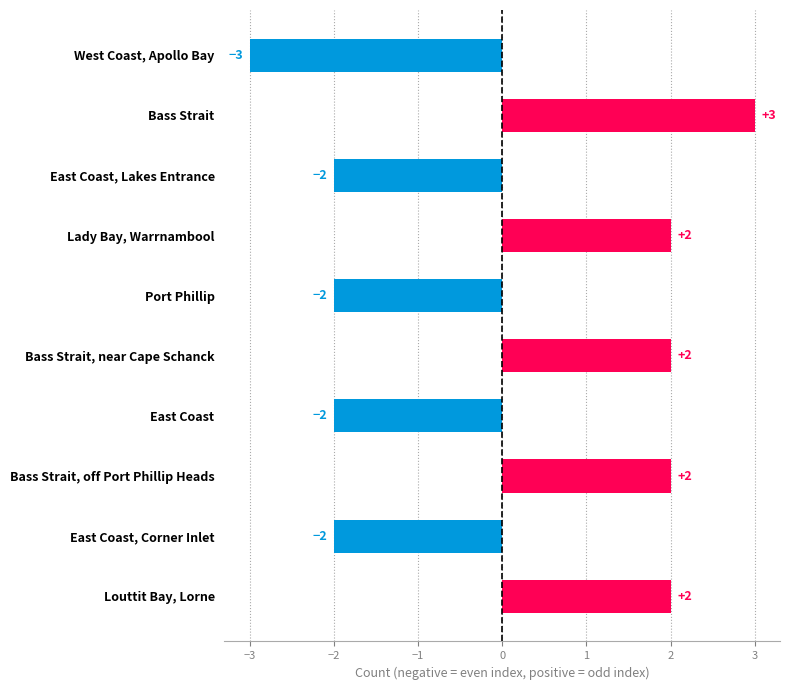

What is the approximate value at Bass Strait?

3